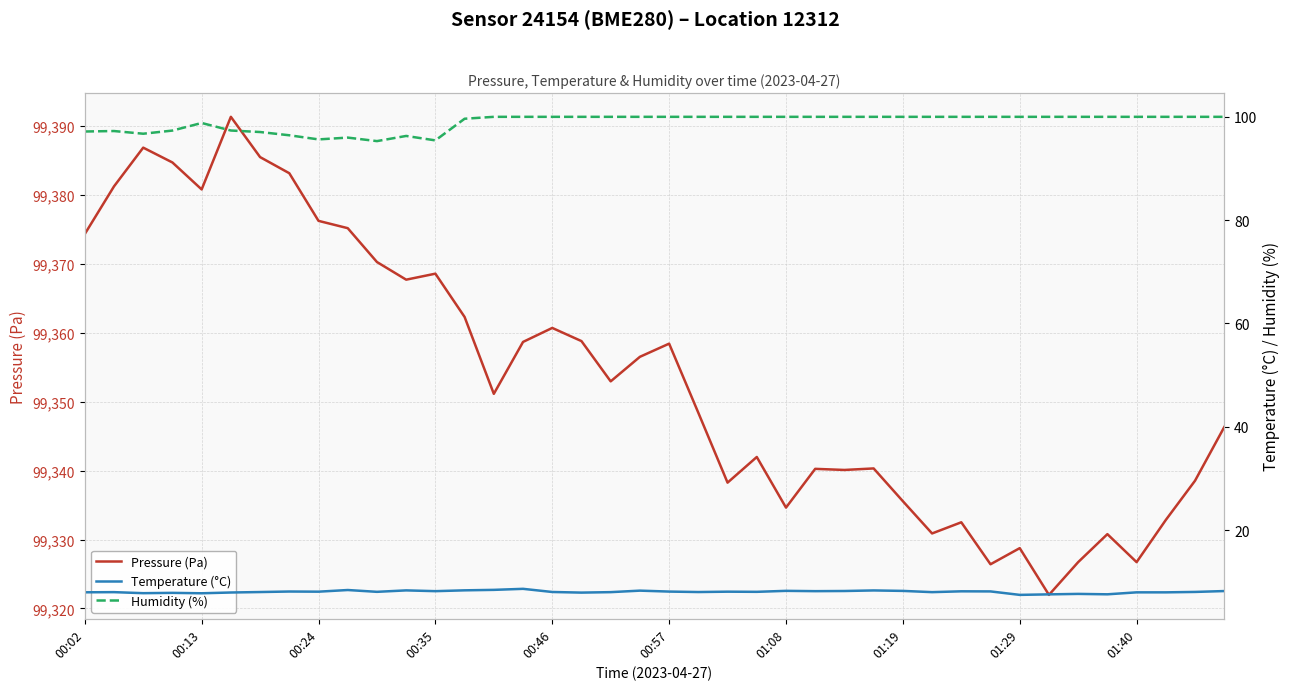

True or false: Pressure (Pa) and Humidity (%) cross at least once.

False